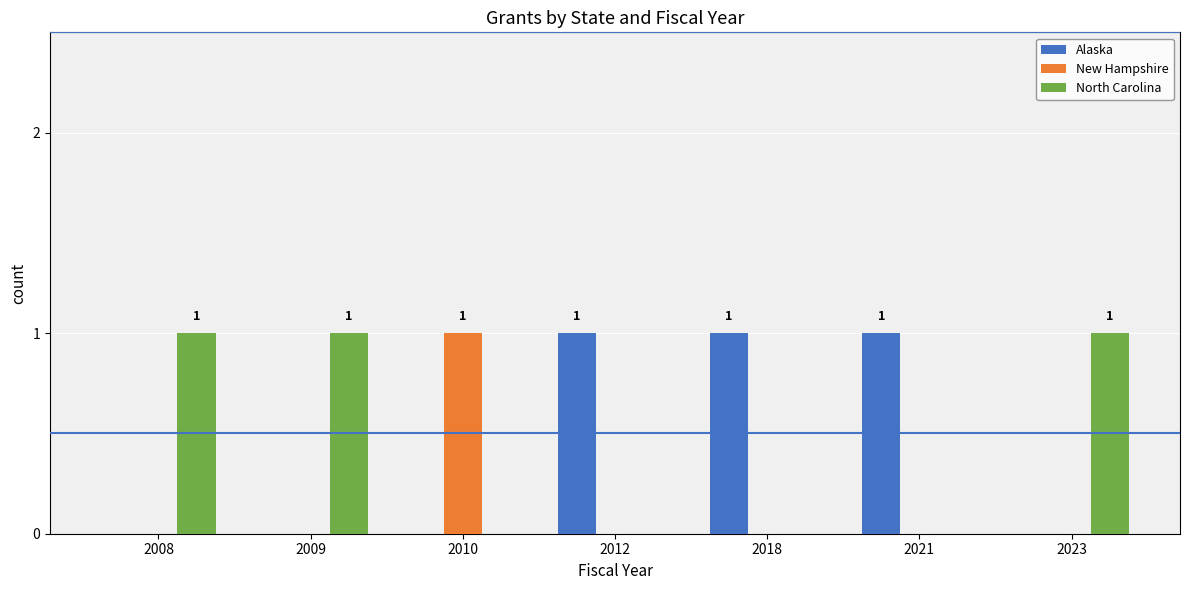

Is the value of North Carolina at 2010 greater than the value of New Hampshire at 2010?

No